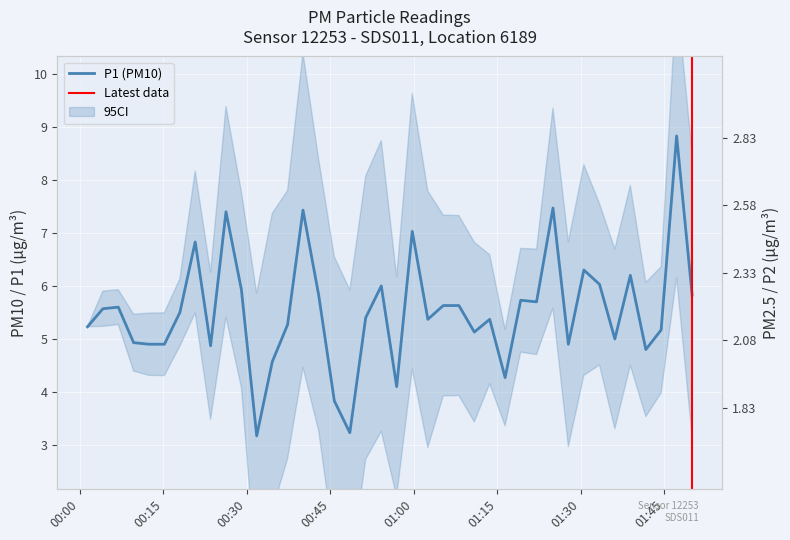

What is the sum of all P1 values?

220.9